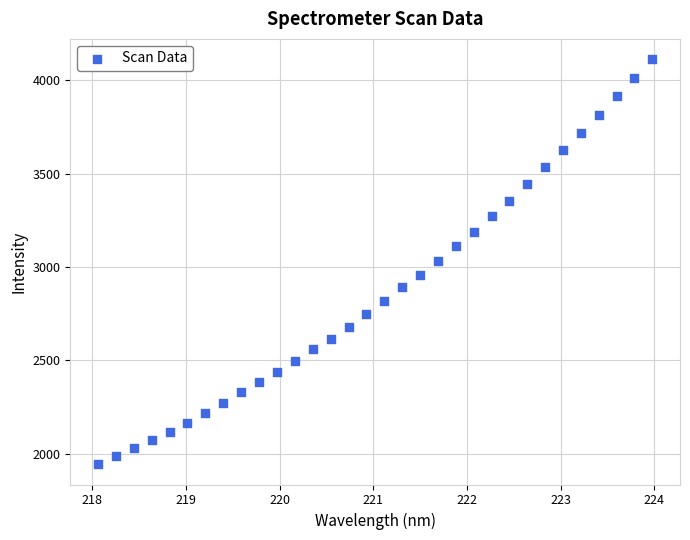

What is the range of X values (max minus min)?

5.9